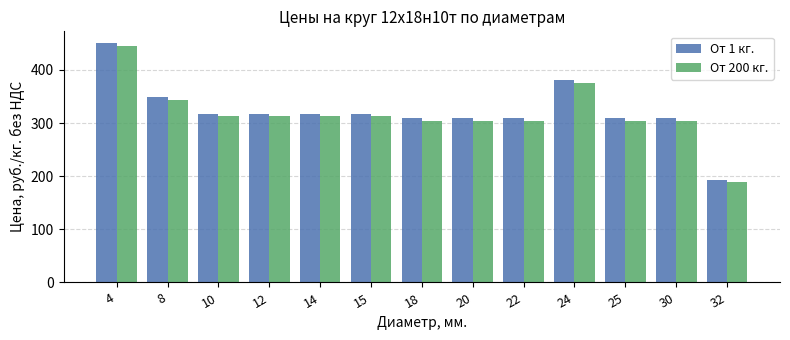

What value does the От 200 кг. series have at 24?

375.7